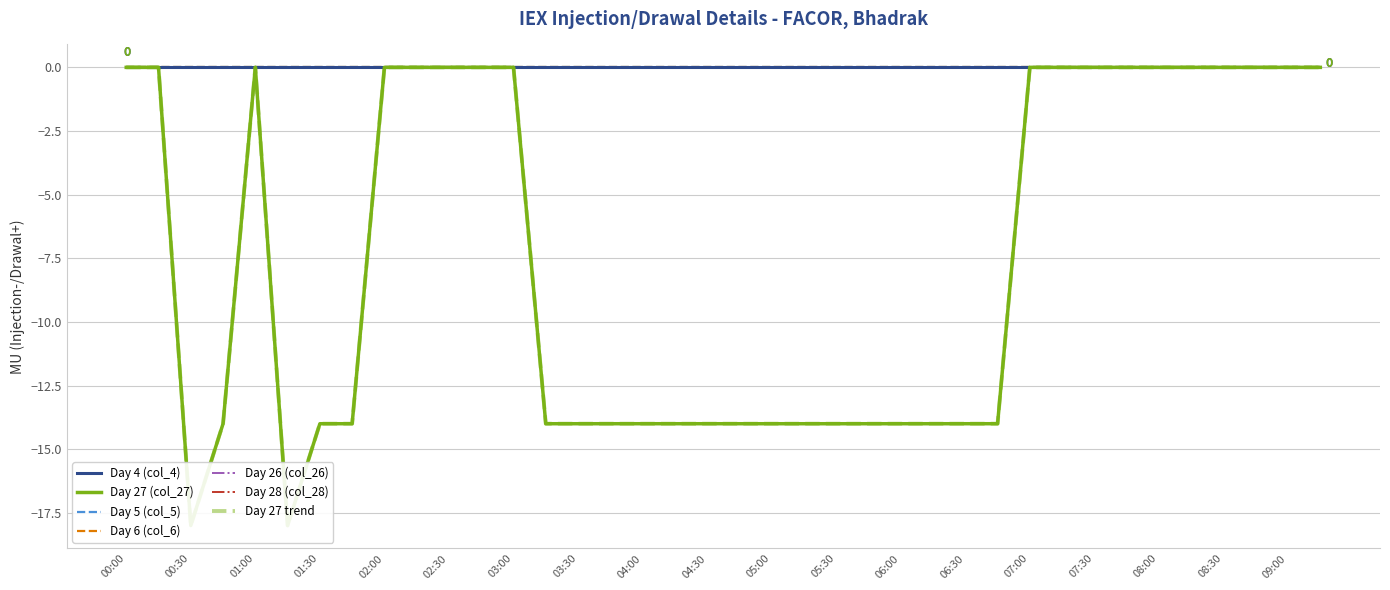

True or false: Day 28 (col_28) and Day 26 (col_26) cross at least once.

False